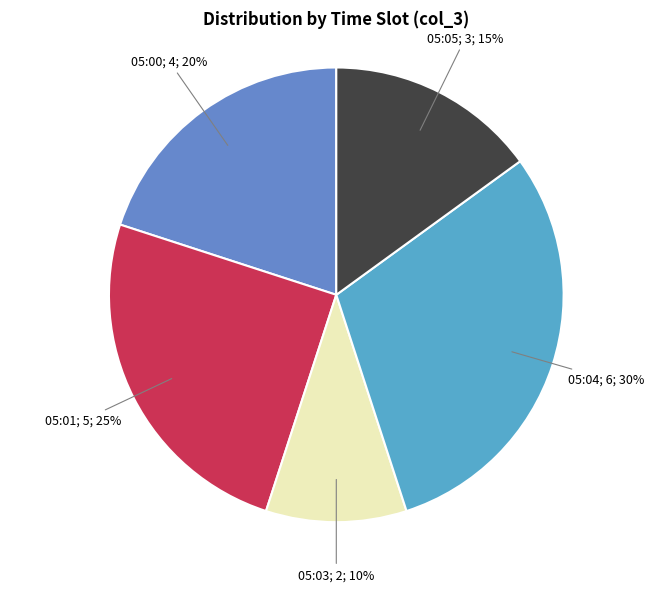

To the nearest percent, what is the difference between the largest and smallest slice percentages?

20%